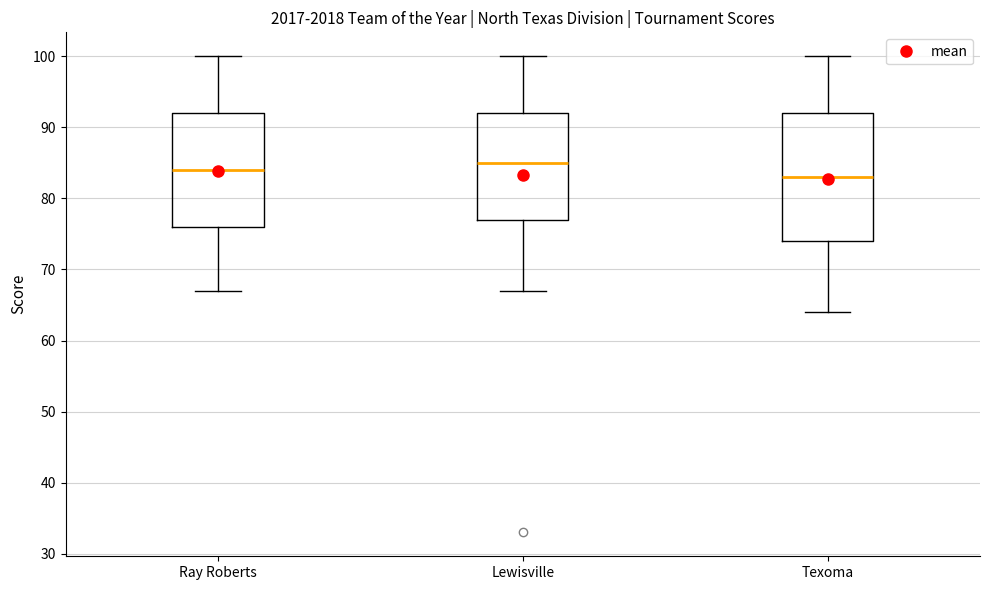

Reading left to right, transcribe this box plot: for each box, give where its median line is, the range the box spans, and where its two whiskers end, as read against the y-axis. The values are not printed on the chart, so give them approximately, as read against the axis.

Ray Roberts: median 84, box 76 to 92, whiskers 67 to 100
Lewisville: median 85, box 77 to 92, whiskers 67 to 100
Texoma: median 83, box 74 to 92, whiskers 64 to 100